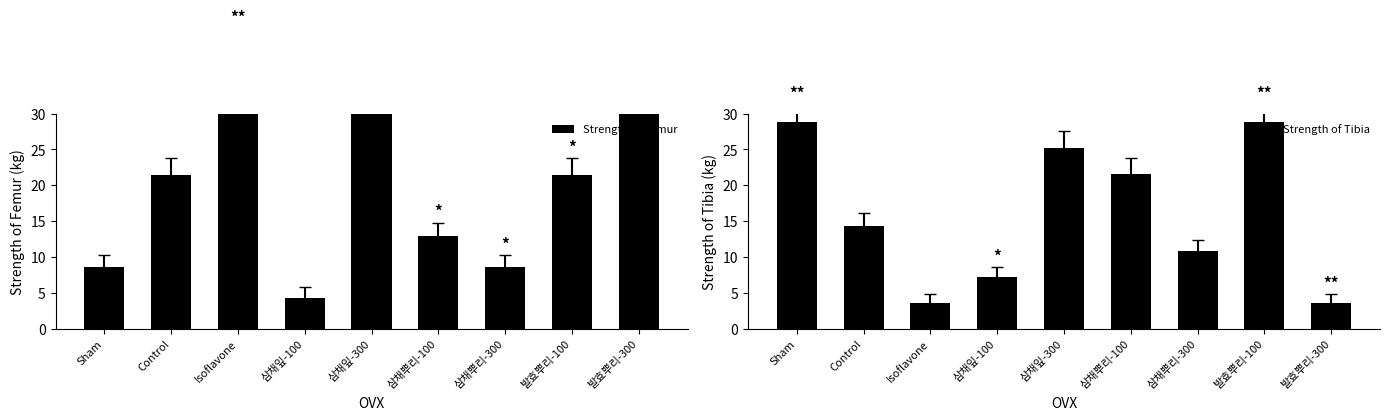

The value of Strength of Tibia at 삼채뿌리-300 is 4.8. True or false?

False